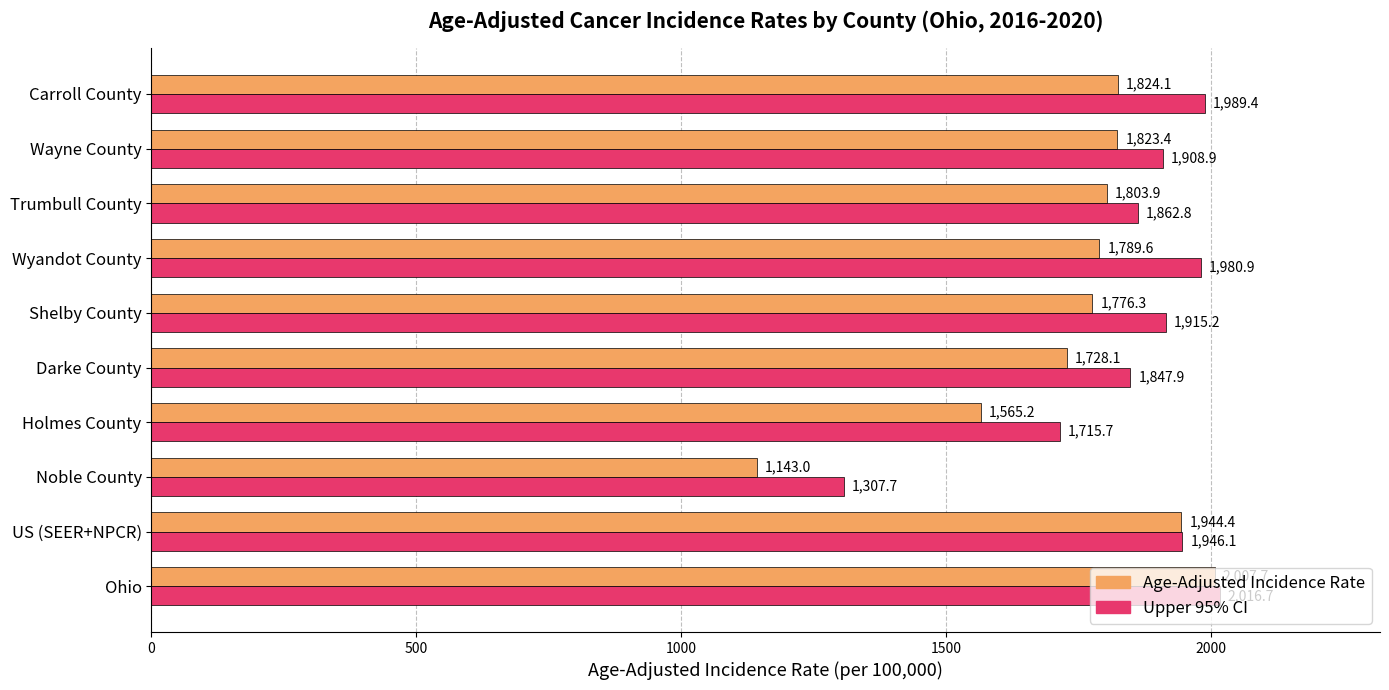

What is the maximum value for Upper 95% CI?

2016.7